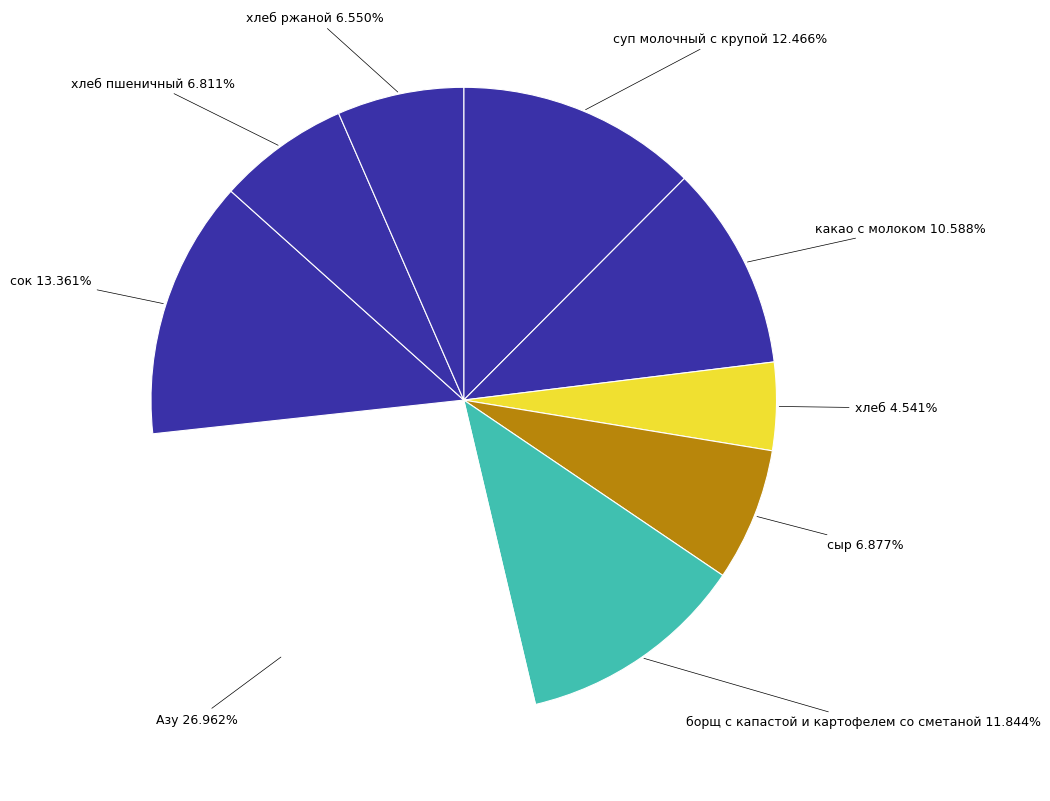

Is it true that борщ с капастой и картофелем со сметаной is 12% of the pie?

True